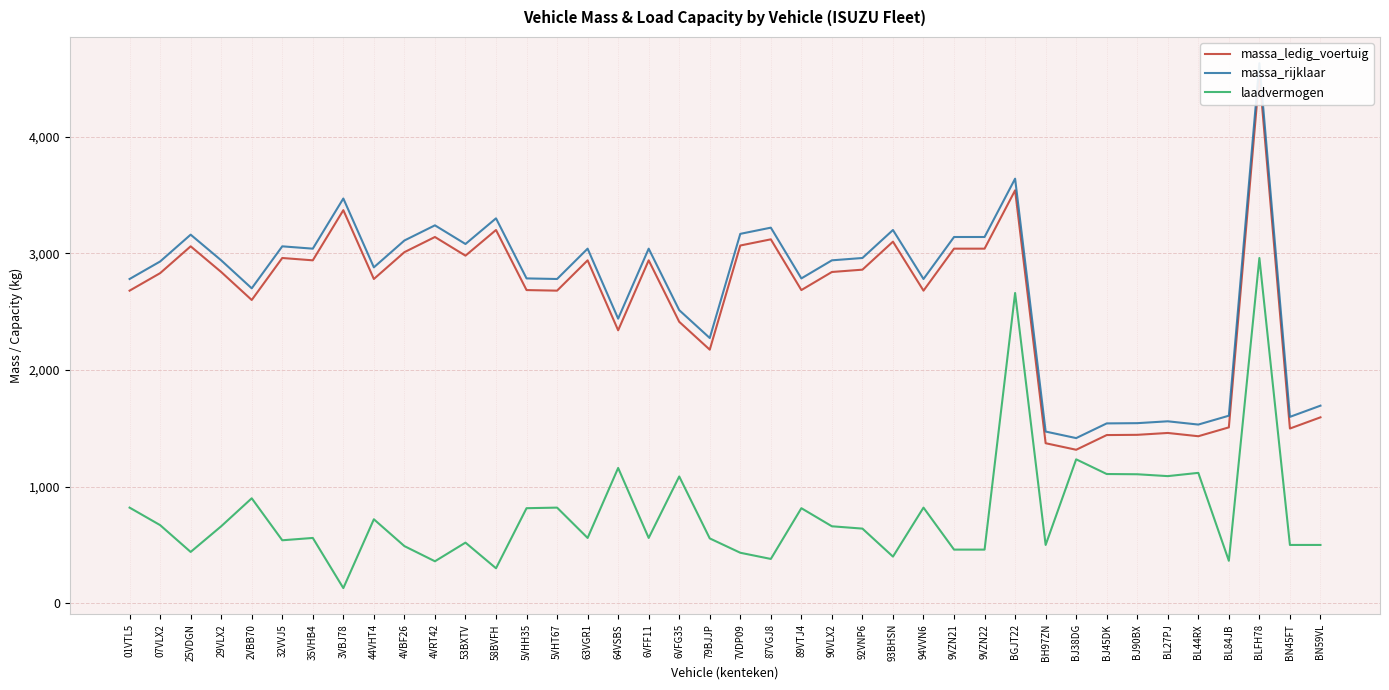

At which category does massa_ledig_voertuig reach its first local valley?

2VBB70